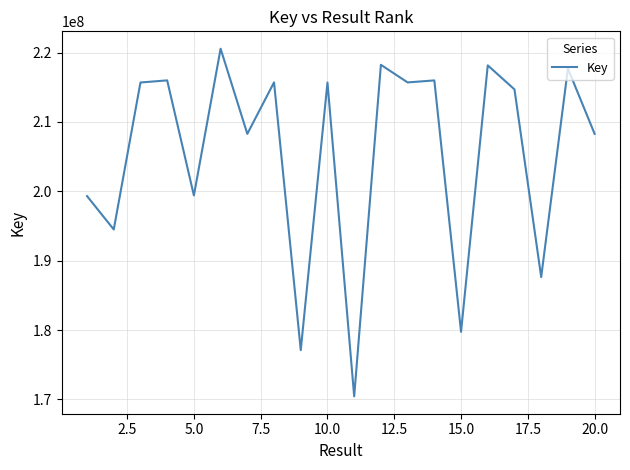

What is the smallest value displayed?

170441954